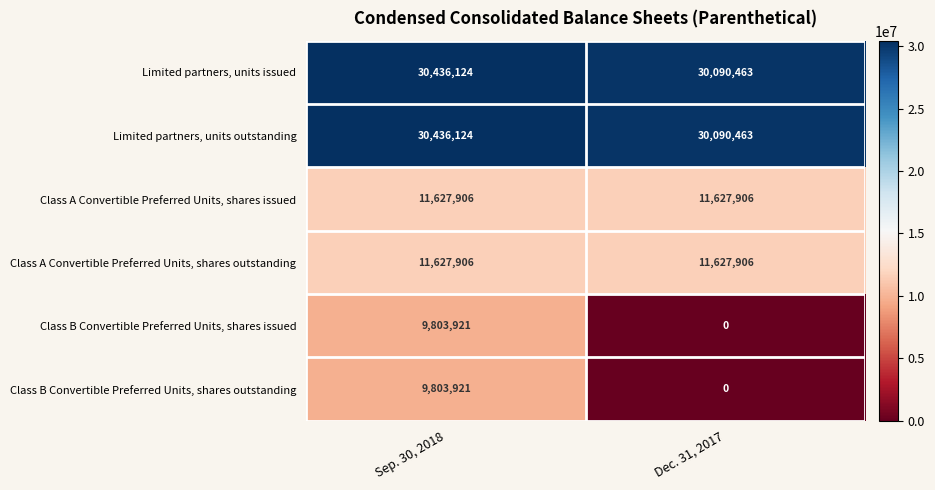

Is it true that Class B Convertible Preferred Units, shares outstanding equals 3977822 at Sep. 30, 2018?

False